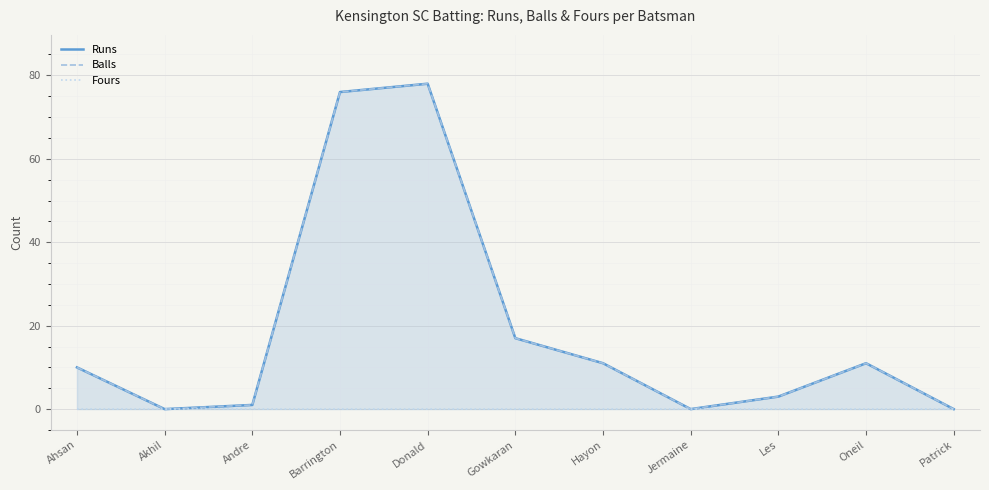

Reading left to right, extract all data points from this chart.

Runs: 10	0	1	76	78	17	11	0	3	11	0
Balls: 10	0	1	76	78	17	11	0	3	11	0
Fours: 0	0	0	0	0	0	0	0	0	0	0